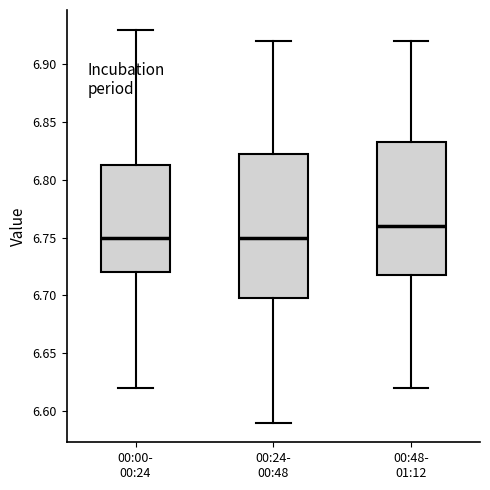

Where is the lower edge of the box for 00:00- 00:24 on the y-axis? The values are not printed on the chart, so give them approximately, as read against the axis.

6.720